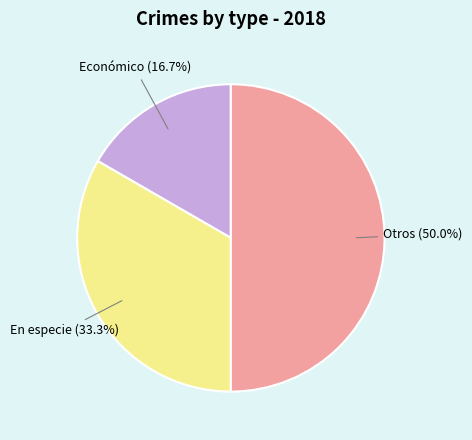

What is the smallest slice in the pie chart?

Económico